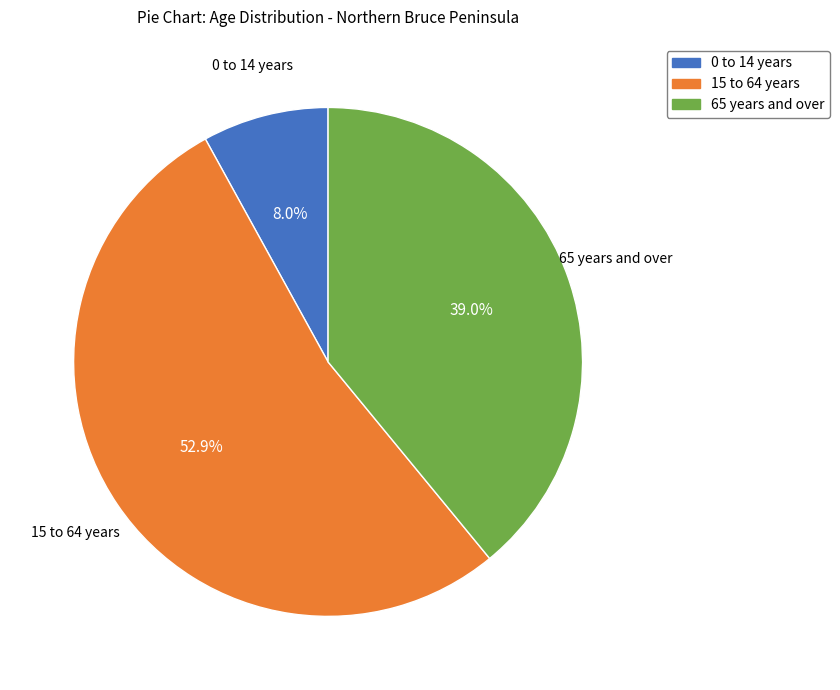

What percentage is the 0 to 14 years slice, to the nearest percent?

8%